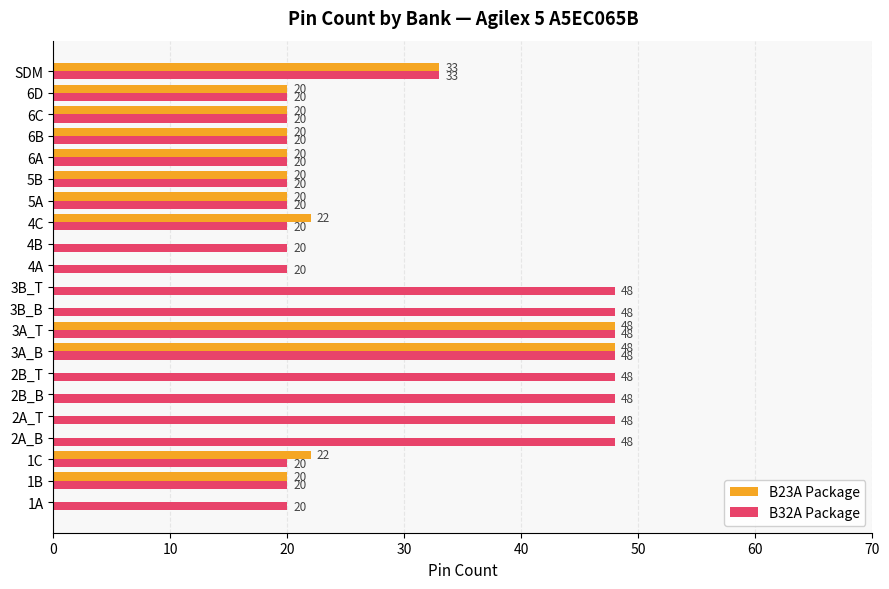

Which series has the largest total across all categories?

B32A Package